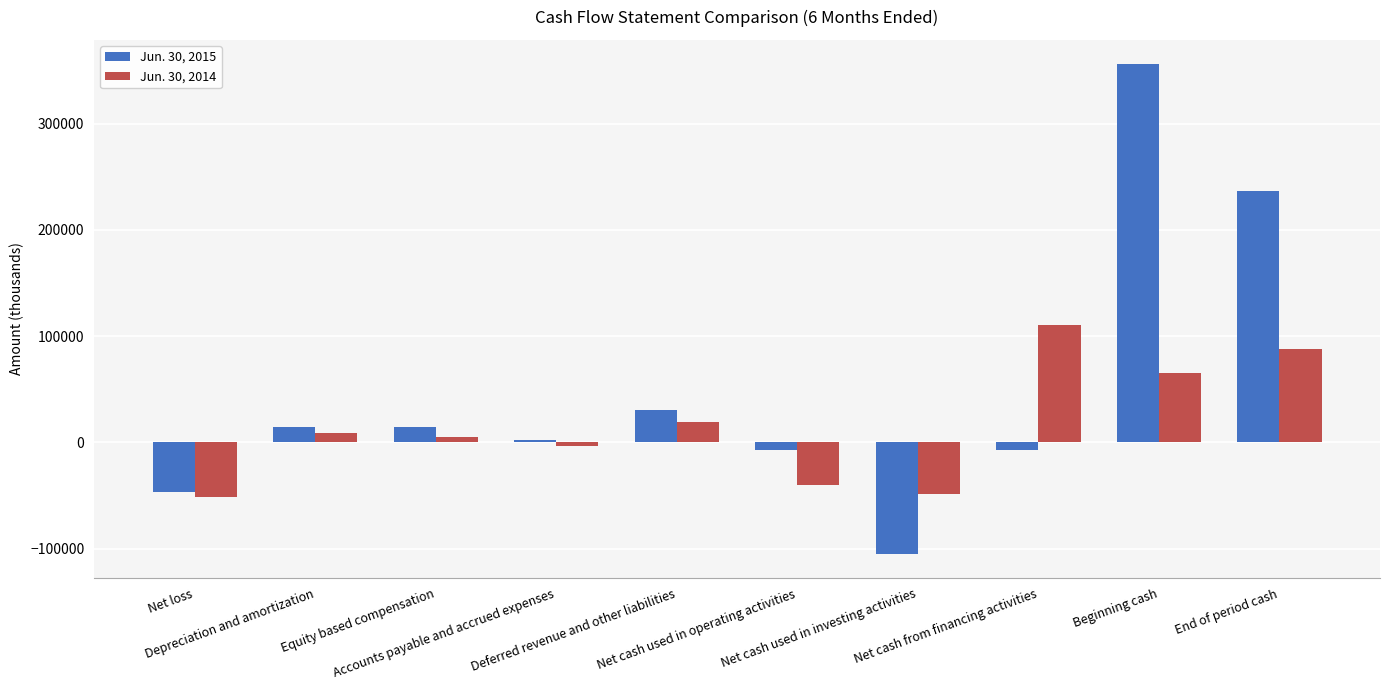

Which category has the lowest value in the Jun. 30, 2015 series?

Net cash used in investing activities